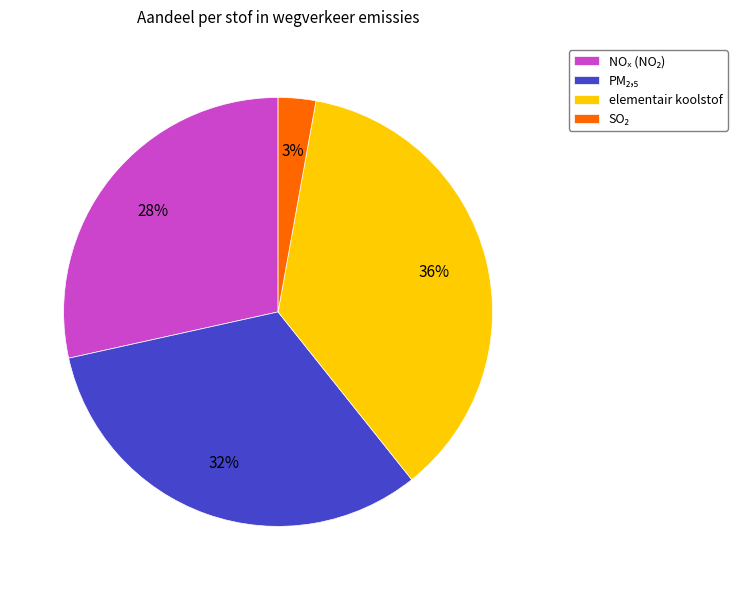

What is the largest slice in the pie chart?

elementair koolstof